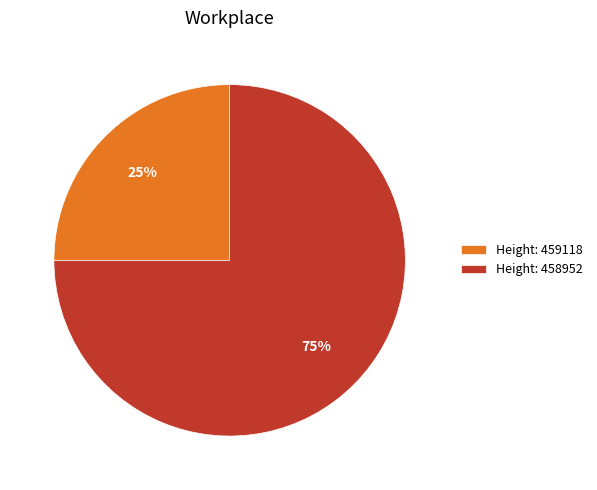

What is the smallest slice in the pie chart?

Height: 459118